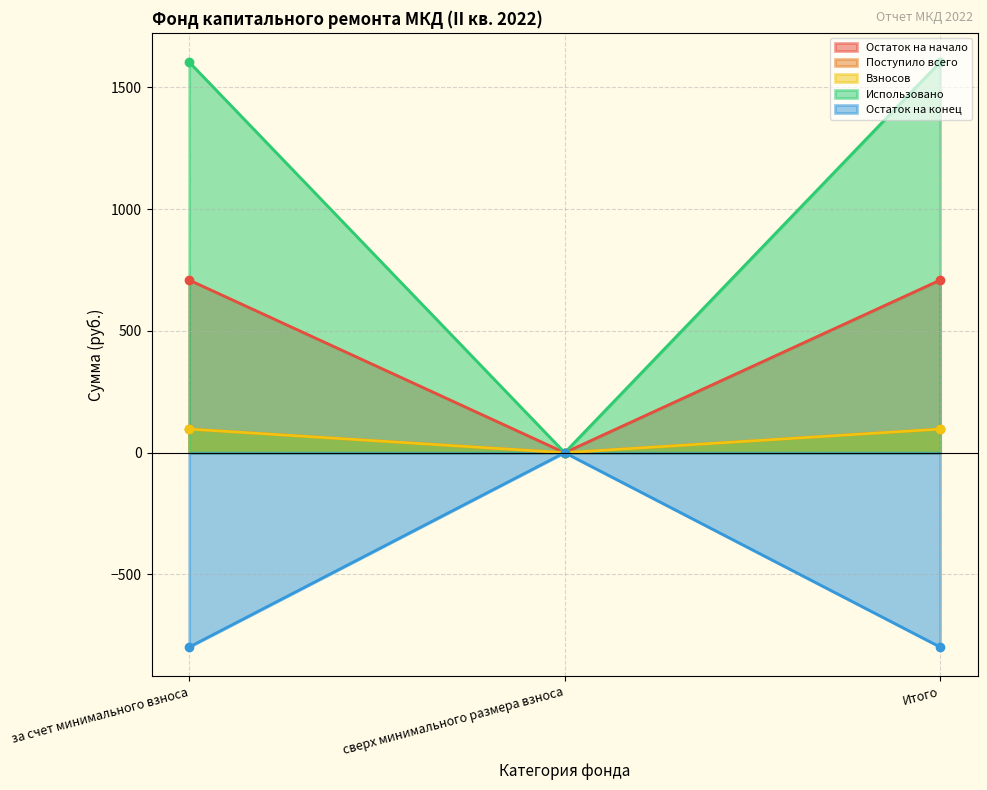

How many positive values does the Использовано series have?

2